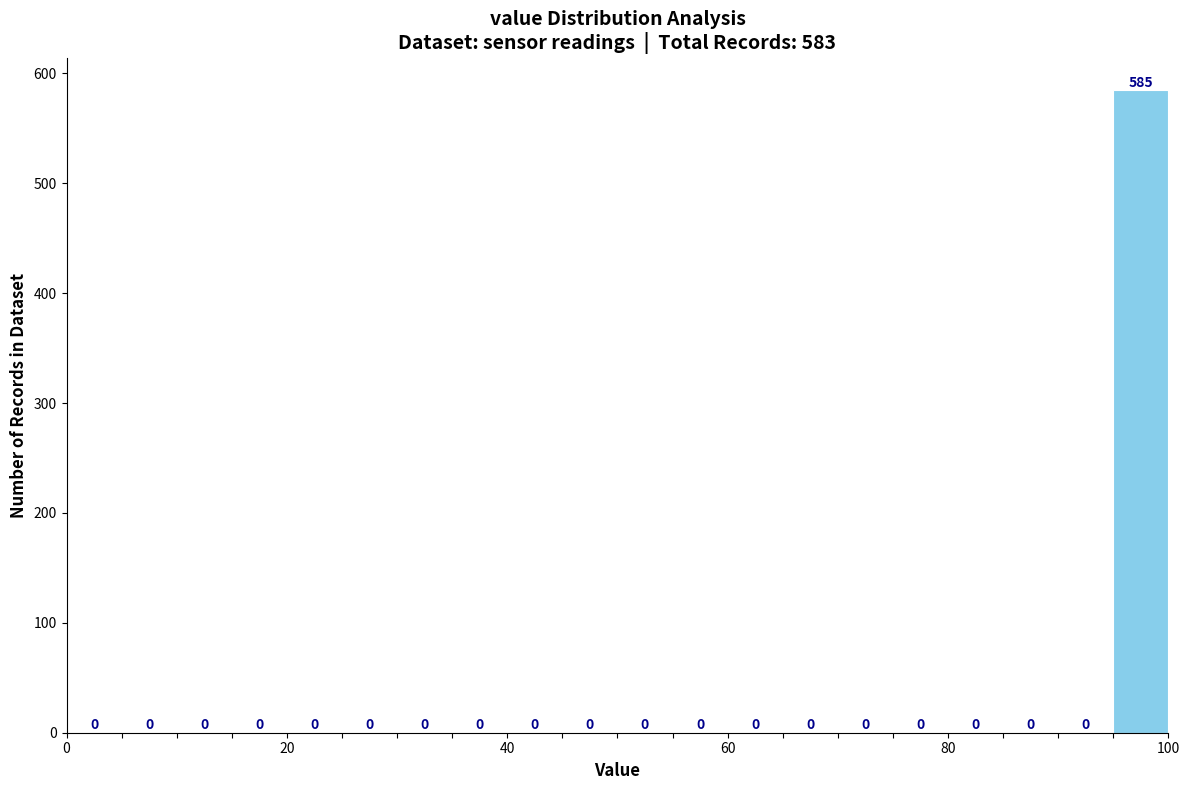

Around what value on the x-axis is the tallest bar? Give the approximate position of its centre, as read against the axis.

98